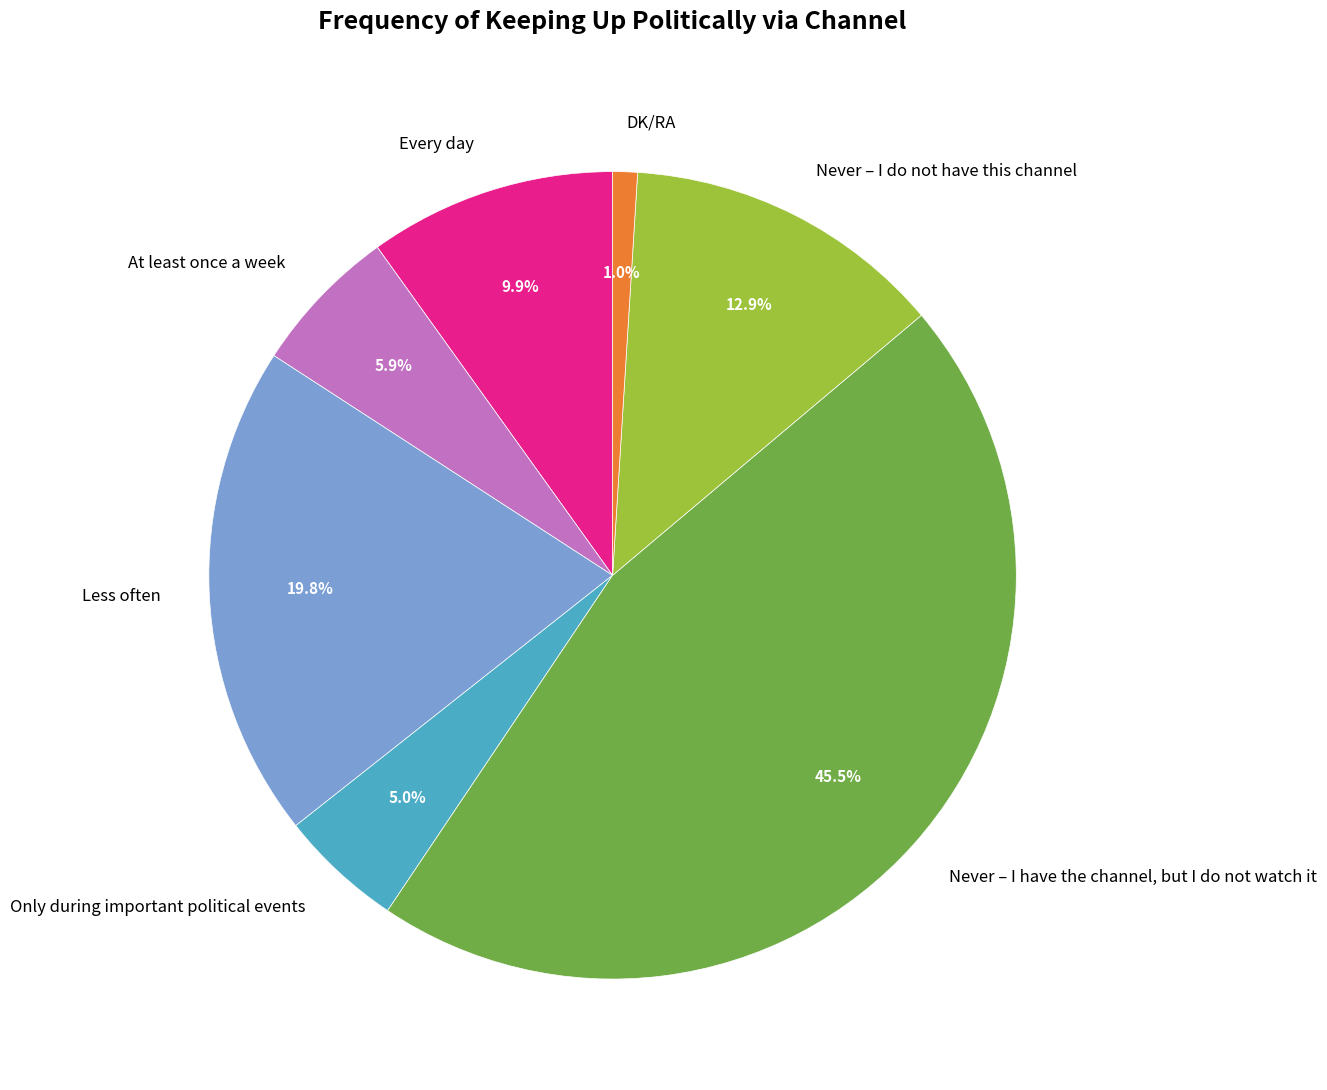

How many slices are in this pie chart?

7